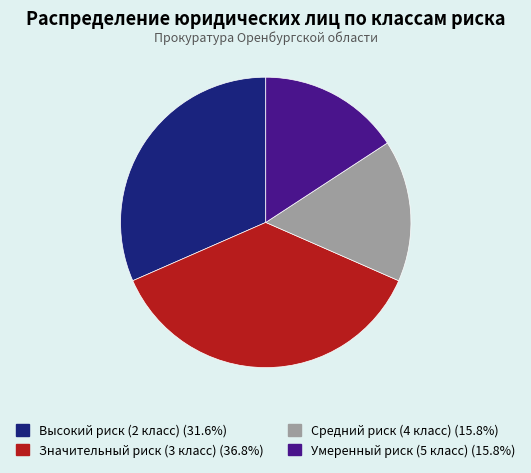

True or false: Значительный риск (3 класс) accounts for 37% of the total.

True